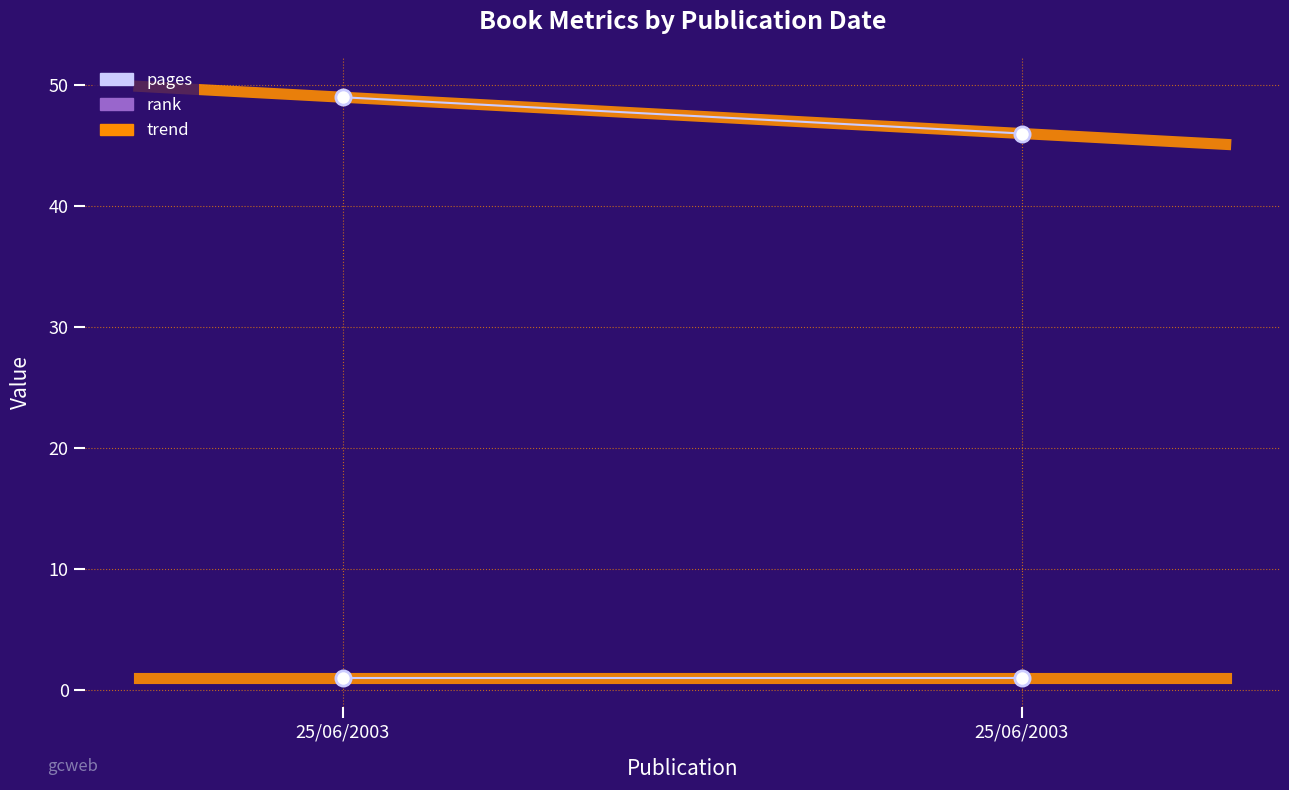

Is the value of rank at 25/06/2003 greater than the value of pages at 25/06/2003?

No